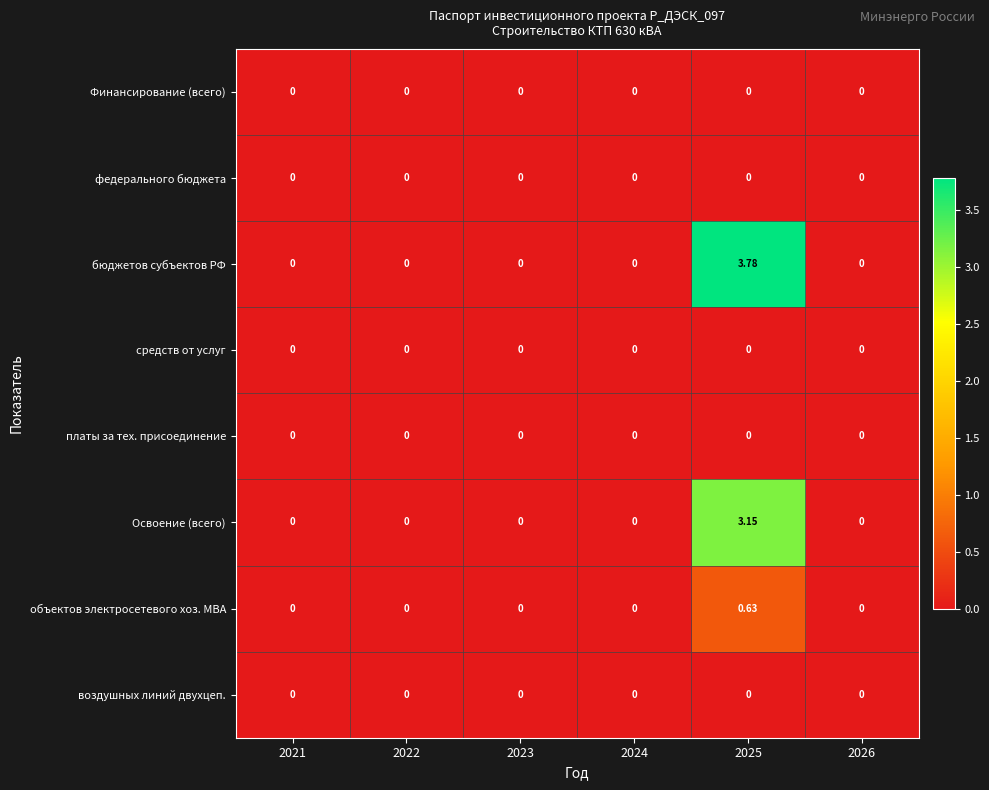

Between 2022 and 2025, which series saw the biggest shift?

бюджетов субъектов РФ